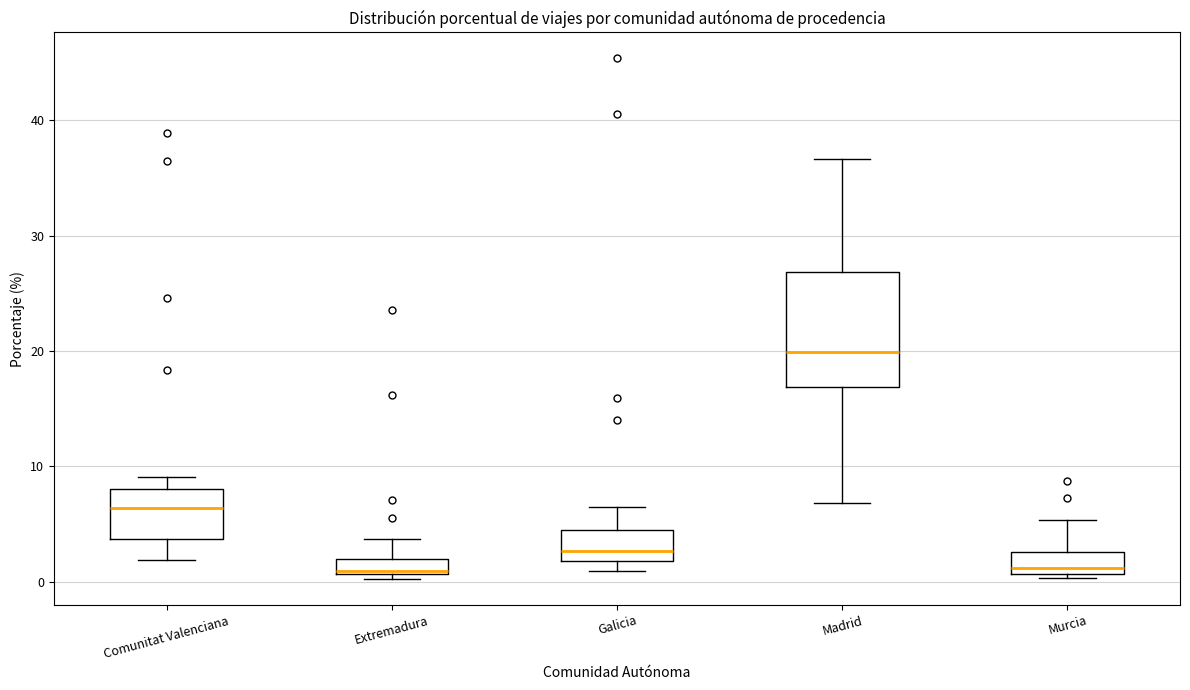

Which box has the highest median line?

Madrid